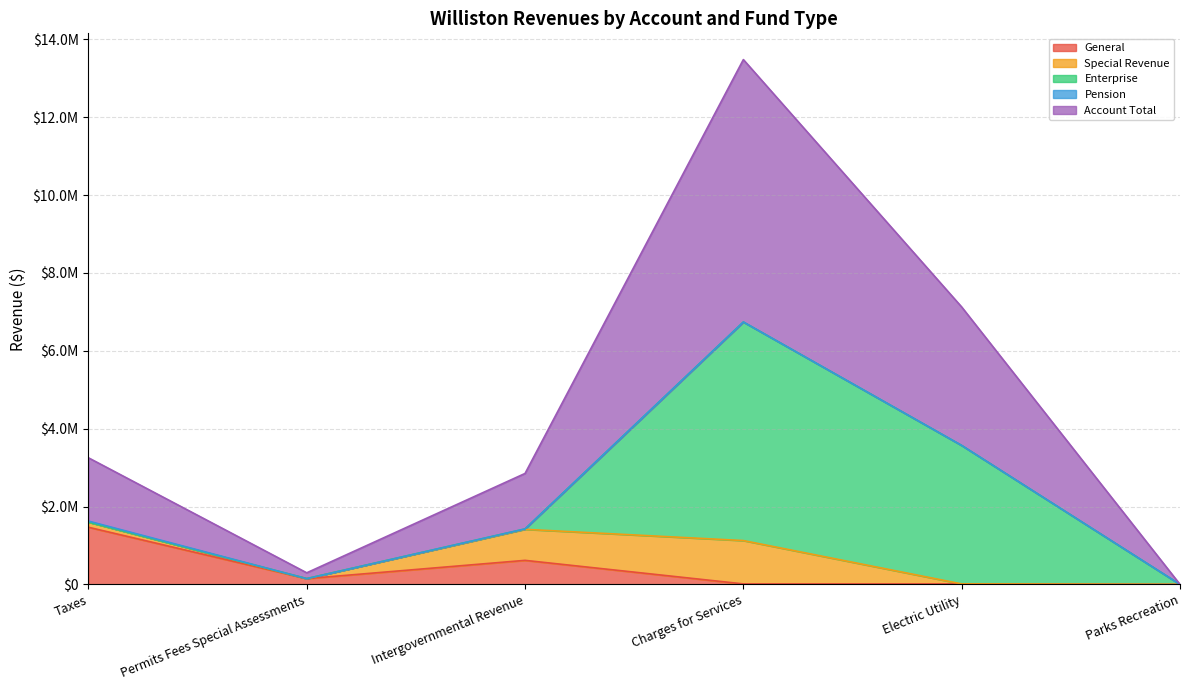

The value of Account Total at Parks Recreation is 314. True or false?

False